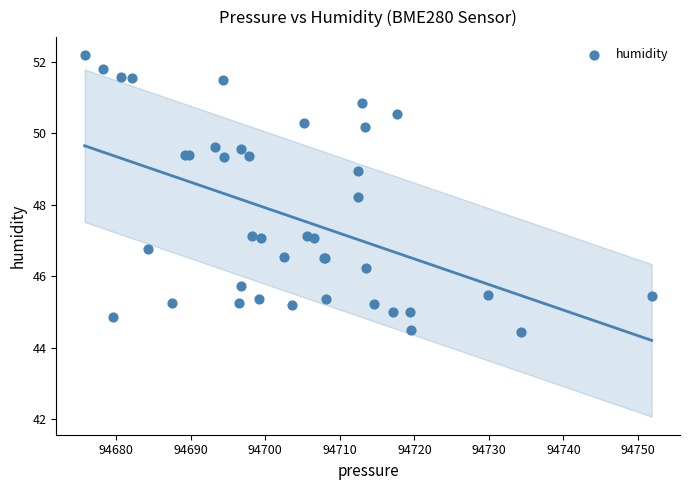

What Y value in the scatter plot is closest to 48?

48.2